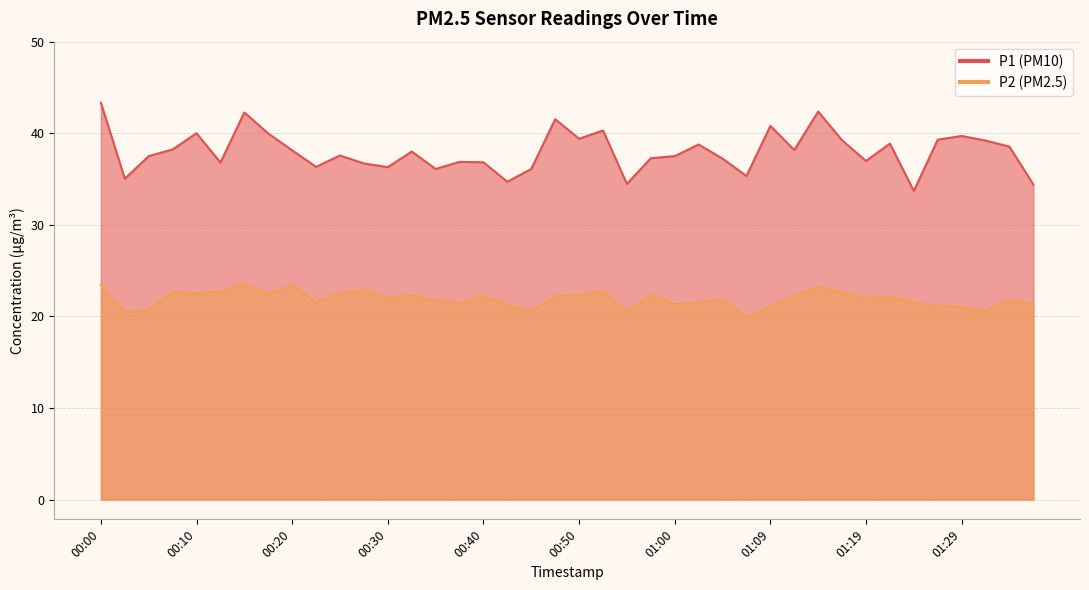

What is the difference between the highest and lowest values at 01:24?

12.2